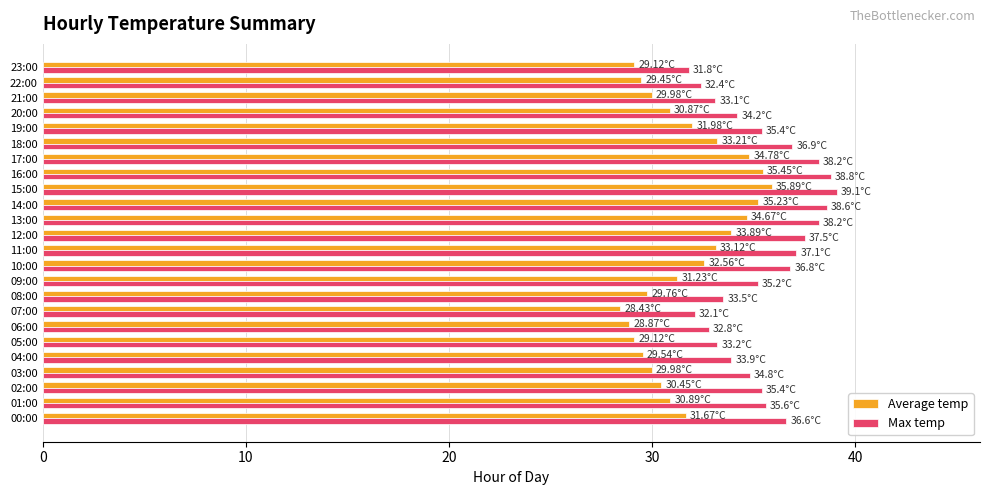

What is the difference between the highest and lowest values at 14:00?

3.4